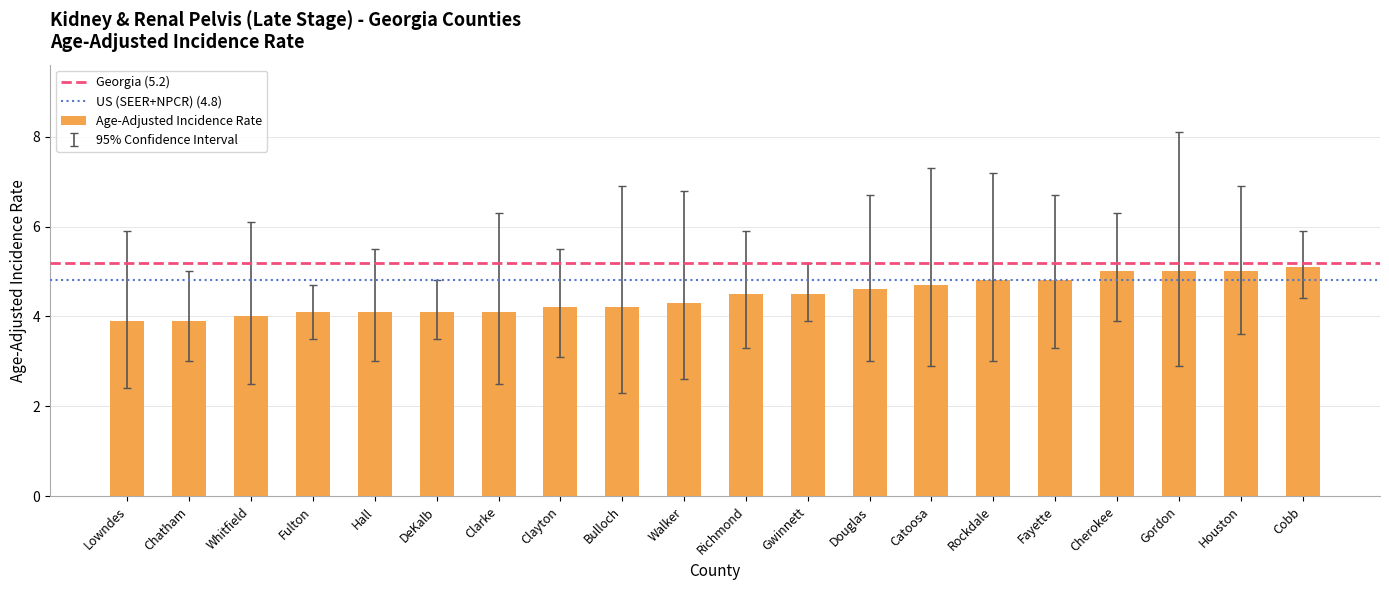

What position from the left is Gwinnett?

12